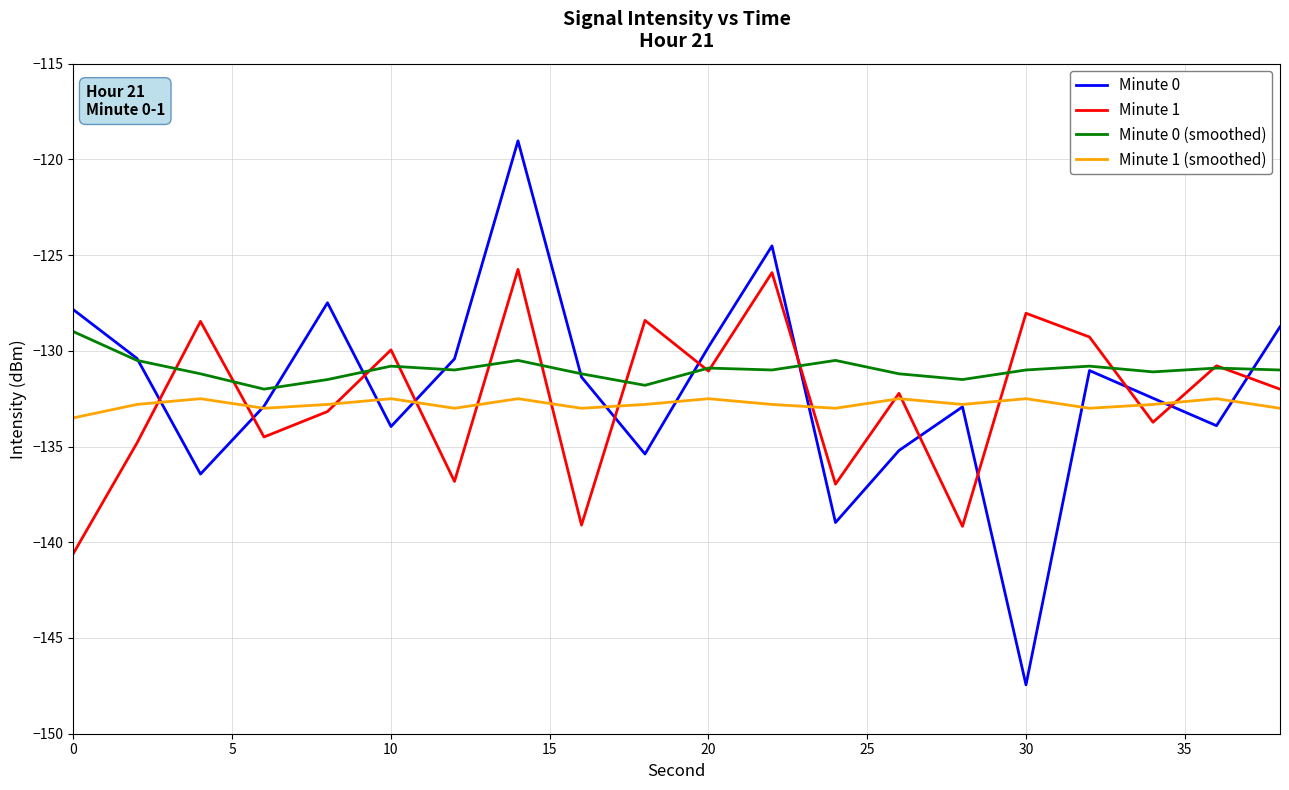

What is the highest value of the Minute 0 series?

-119.0